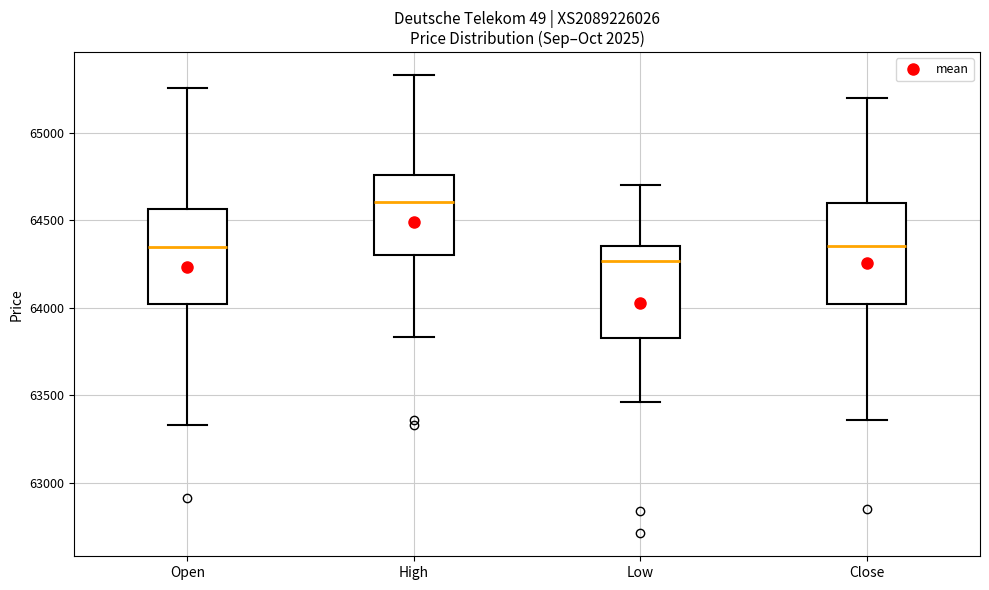

Reading left to right, transcribe this box plot: for each box, give where its median line is, the range the box spans, and where its two whiskers end, as read against the y-axis. The values are not printed on the chart, so give them approximately, as read against the axis.

Open: median 64350, box 64000 to 64550, whiskers 63350 to 65250
High: median 64600, box 64300 to 64750, whiskers 63850 to 65350
Low: median 64250, box 63850 to 64350, whiskers 63450 to 64700
Close: median 64350, box 64000 to 64600, whiskers 63350 to 65200